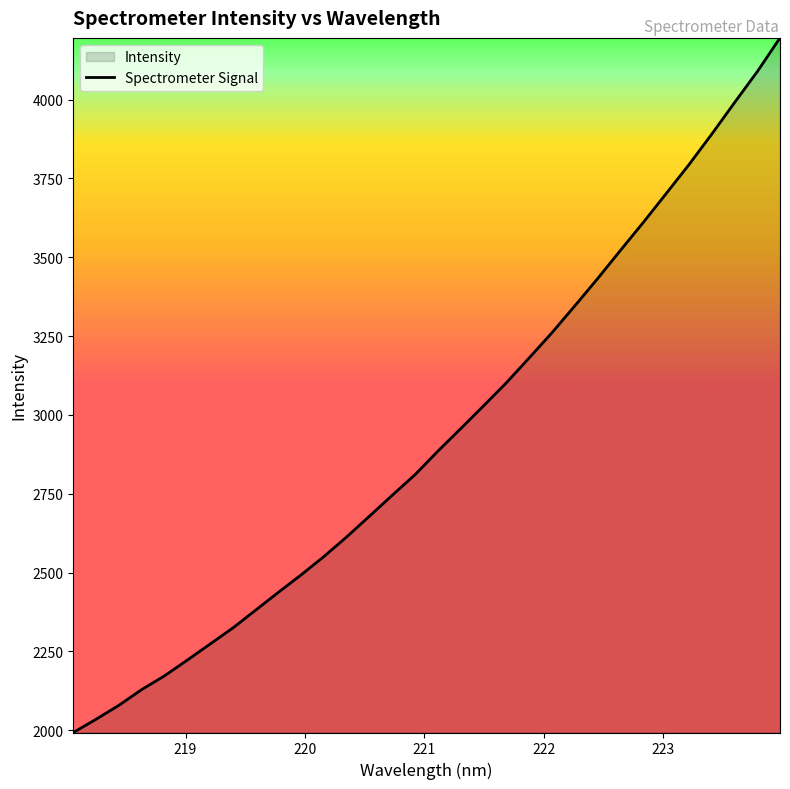

What is the difference between the maximum and minimum values?

2202.9